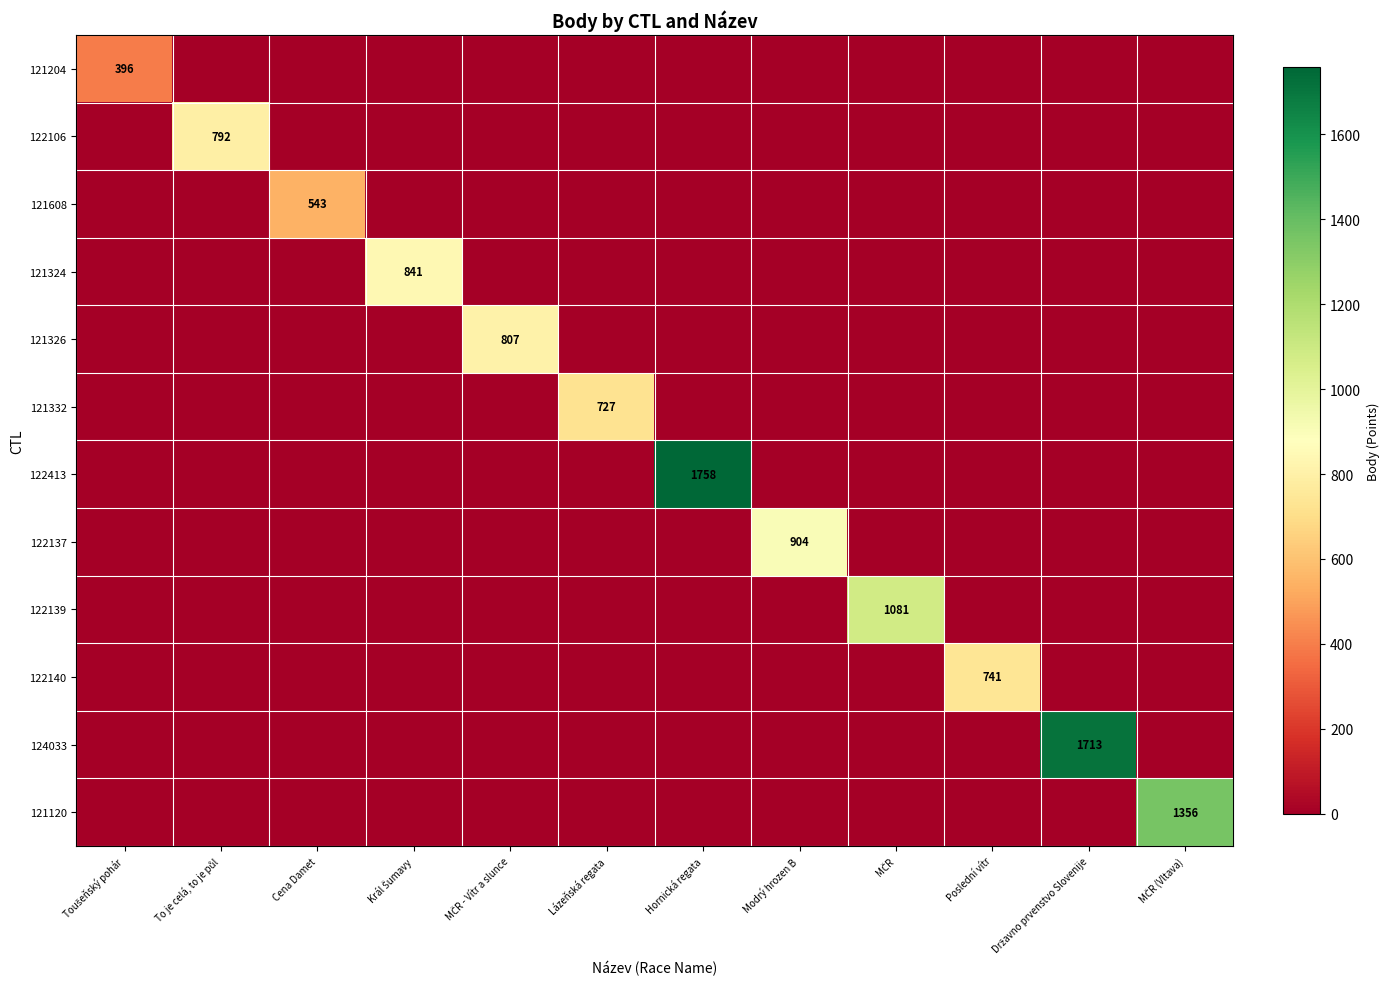

At which label does 122140 reach its minimum?

Toušeňský pohár